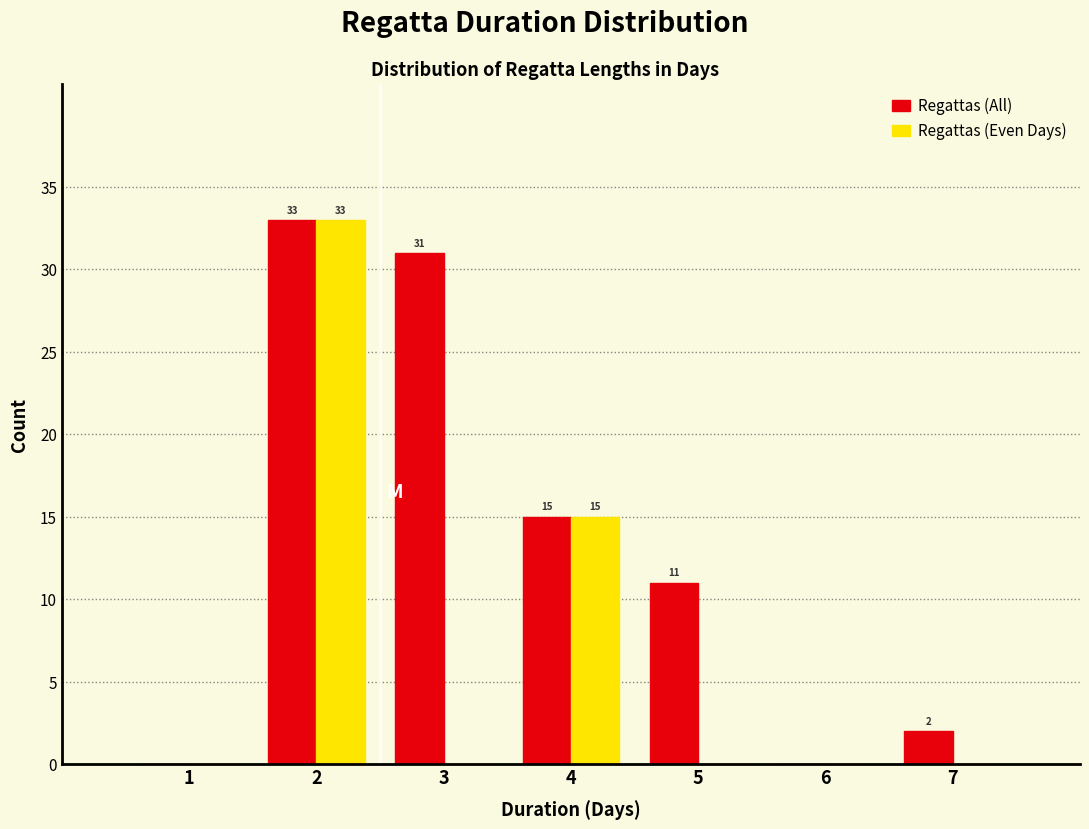

Reading left to right, extract all data points from this chart.

Regattas (All): 1=0	2=33	3=31	4=15	5=11	6=0	7=2
Regattas (Even Days): 1=0	2=33	3=0	4=15	5=0	6=0	7=0